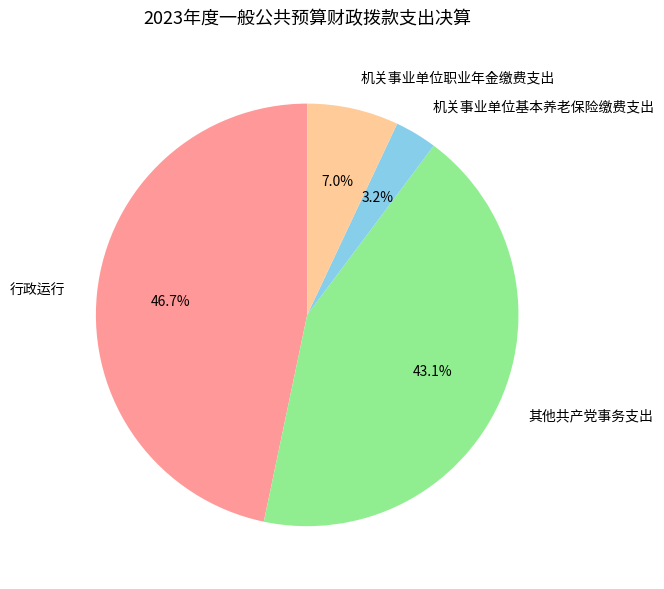

What is the ratio of the value at 机关事业单位职业年金缴费支出 to the value at 机关事业单位基本养老保险缴费支出?

2.2